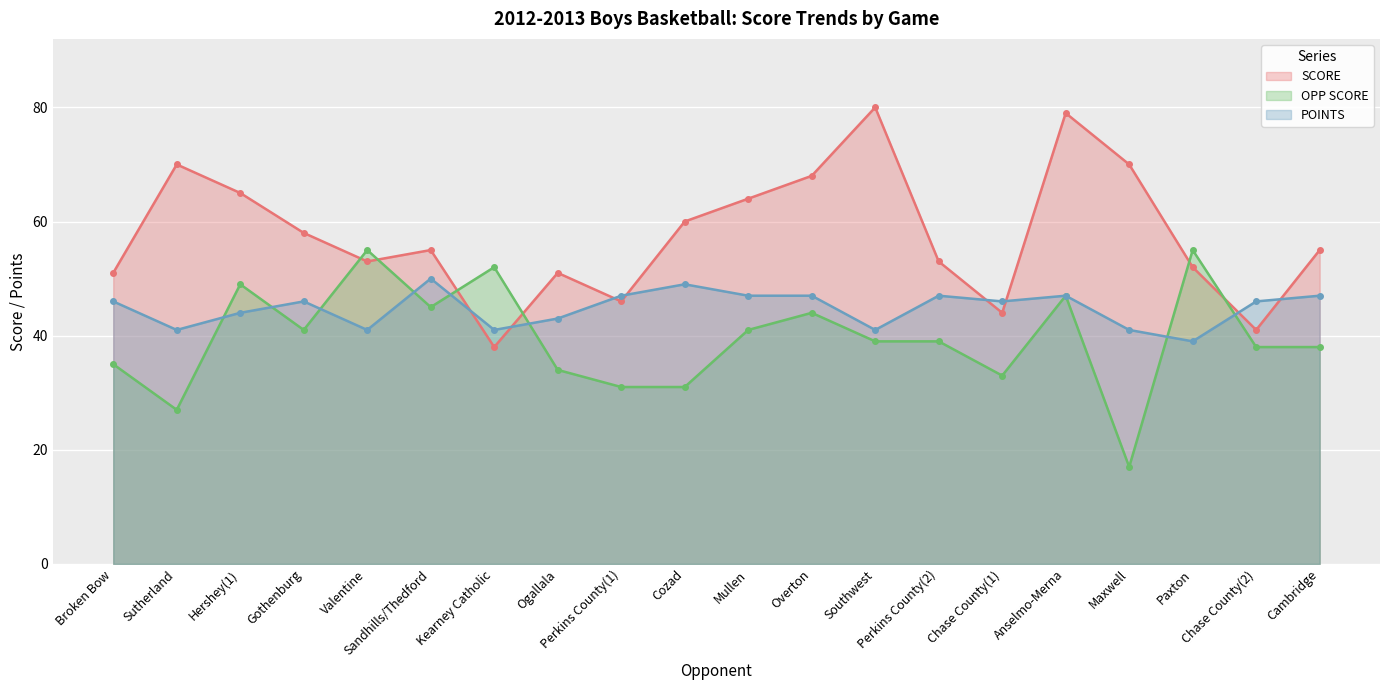

Which series has the largest total across all categories?

SCORE